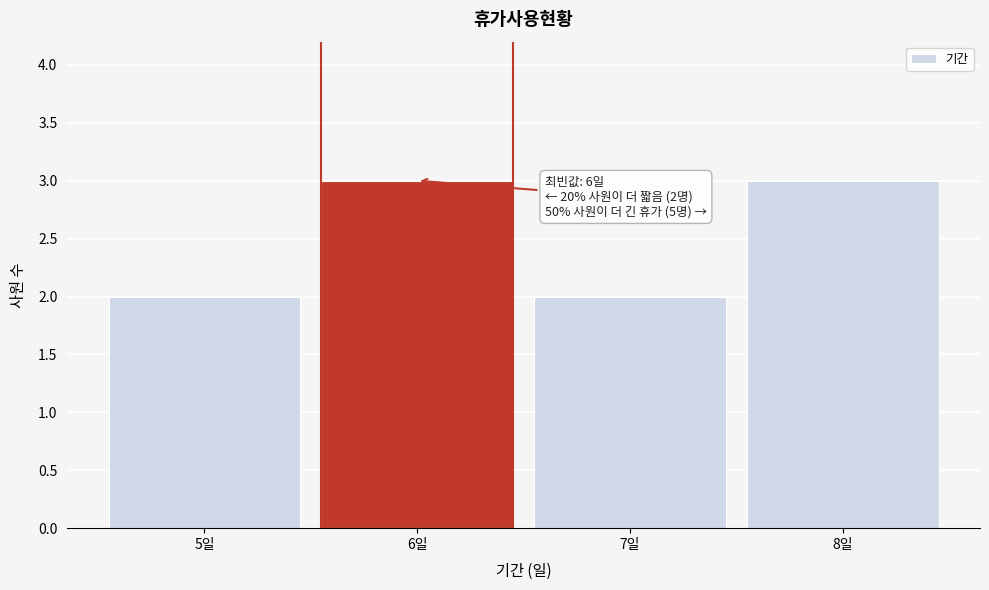

Reading right to left, list all the values displayed in this chart.

8일=3	7일=2	6일=3	5일=2